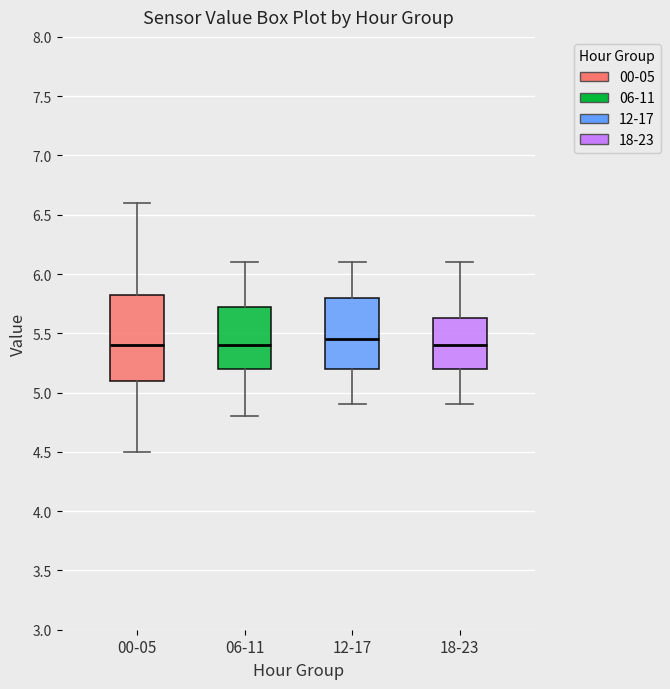

Reading left to right, transcribe this box plot: for each box, give where its median line is, the range the box spans, and where its two whiskers end, as read against the y-axis. The values are not printed on the chart, so give them approximately, as read against the axis.

00-05: median 5.40, box 5.10 to 5.85, whiskers 4.50 to 6.60
06-11: median 5.40, box 5.20 to 5.75, whiskers 4.80 to 6.10
12-17: median 5.45, box 5.20 to 5.80, whiskers 4.90 to 6.10
18-23: median 5.40, box 5.20 to 5.65, whiskers 4.90 to 6.10